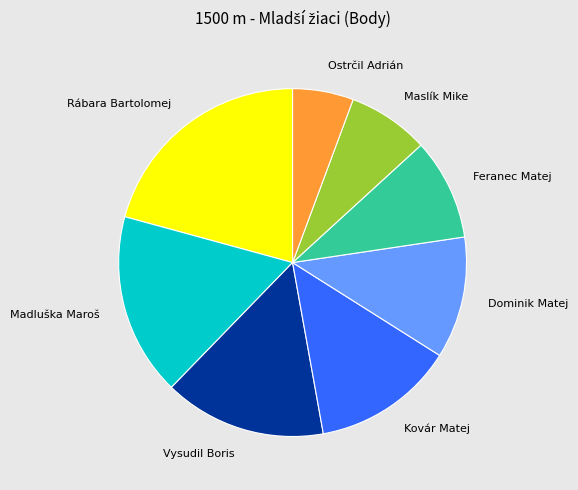

Combined, do Maslík Mike and Ostrčil Adrián account for over 50%?

No